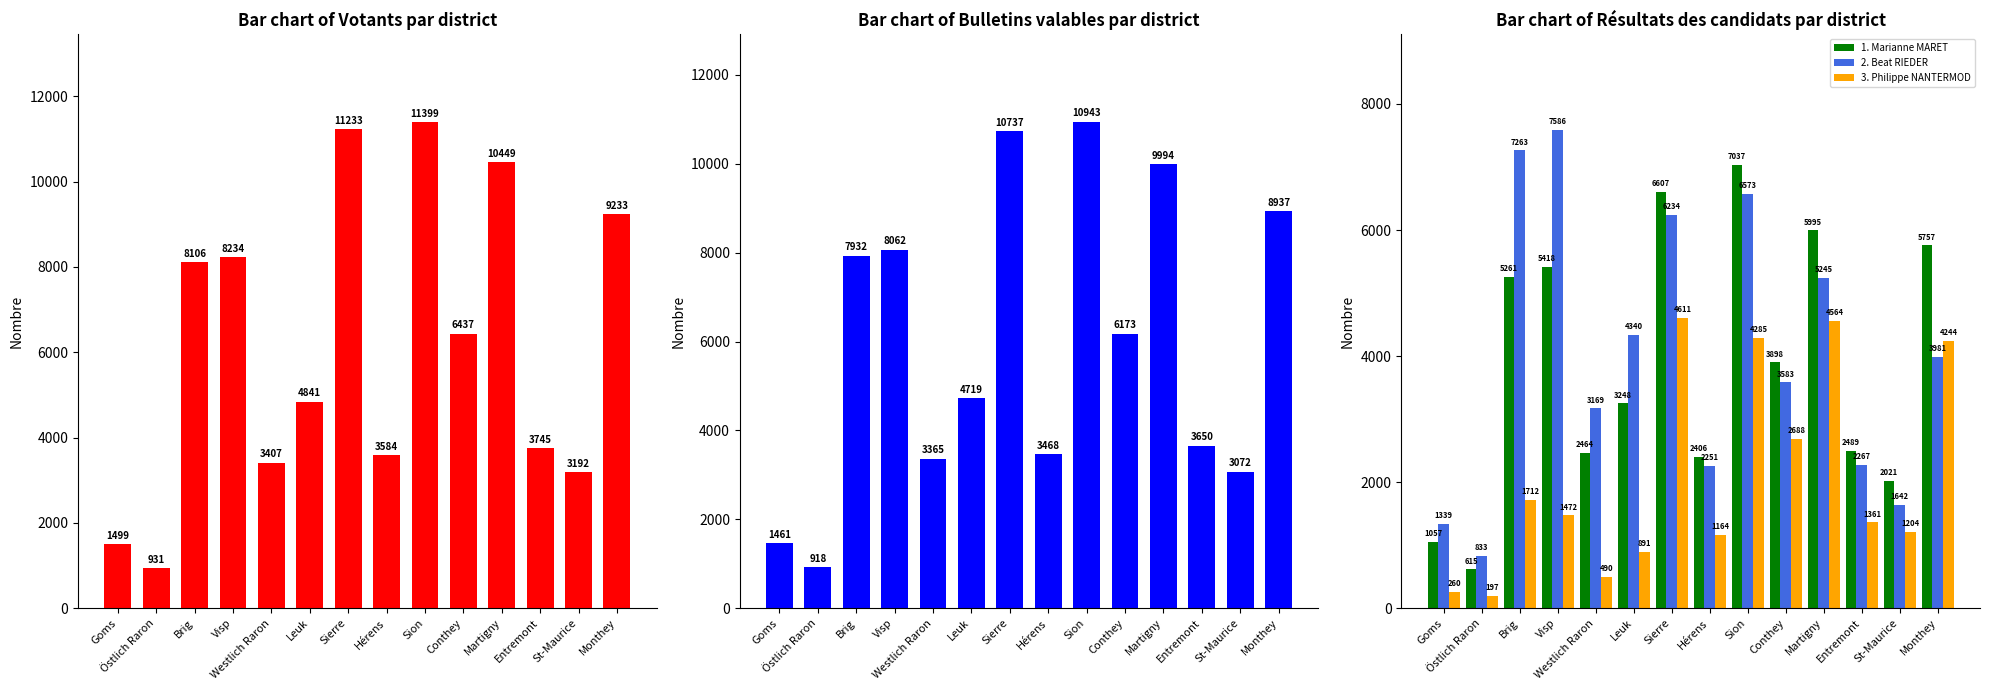

At which label does 3. Philippe NANTERMOD reach its minimum?

Östlich Raron